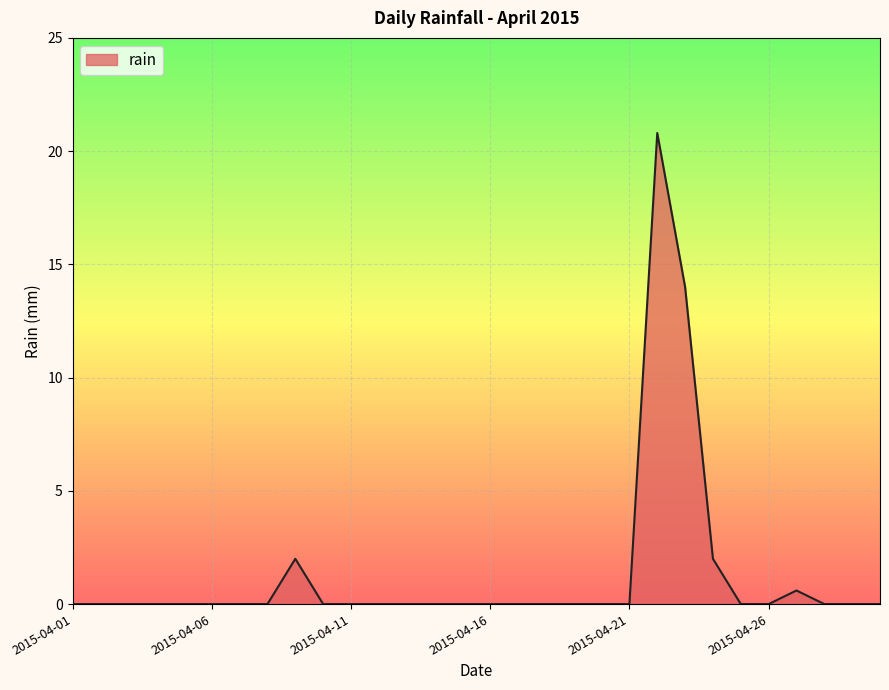

What is the difference between the maximum and minimum values?

20.8